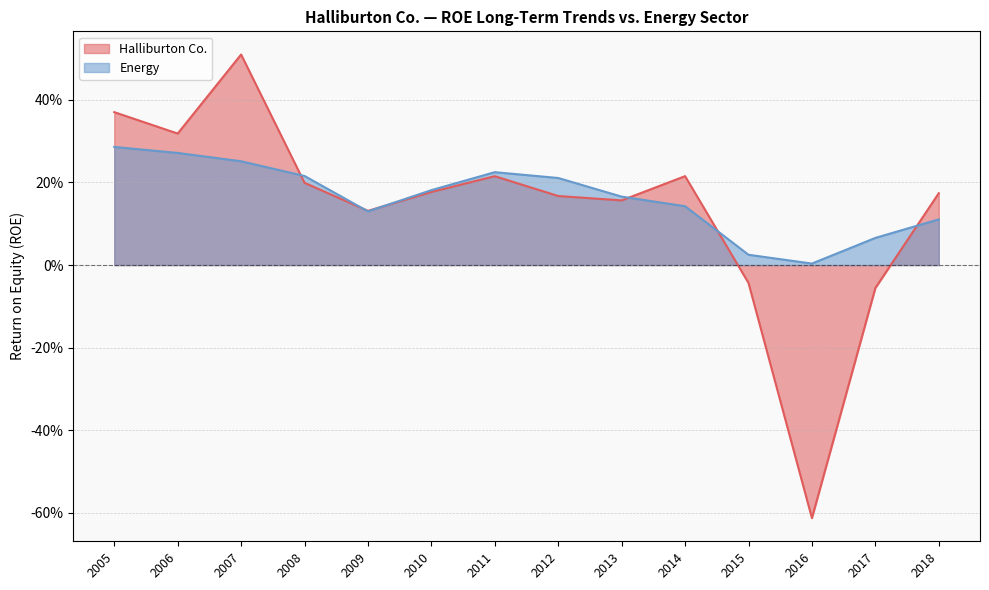

At how many categories does at least one series exceed 0?

14